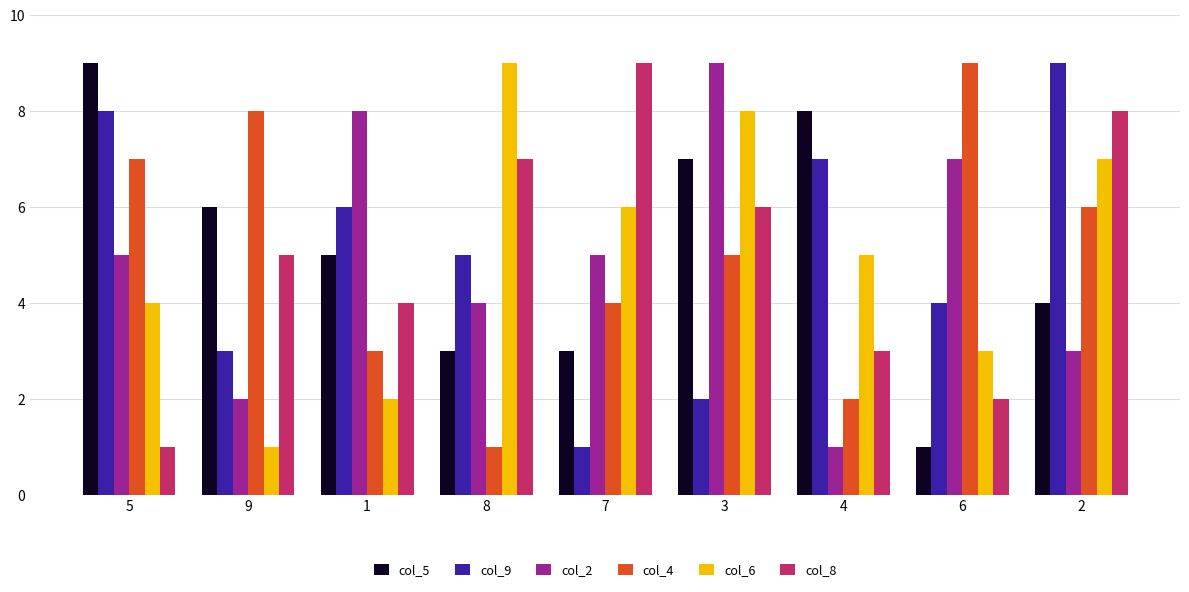

Does the chart contain any negative values?

No